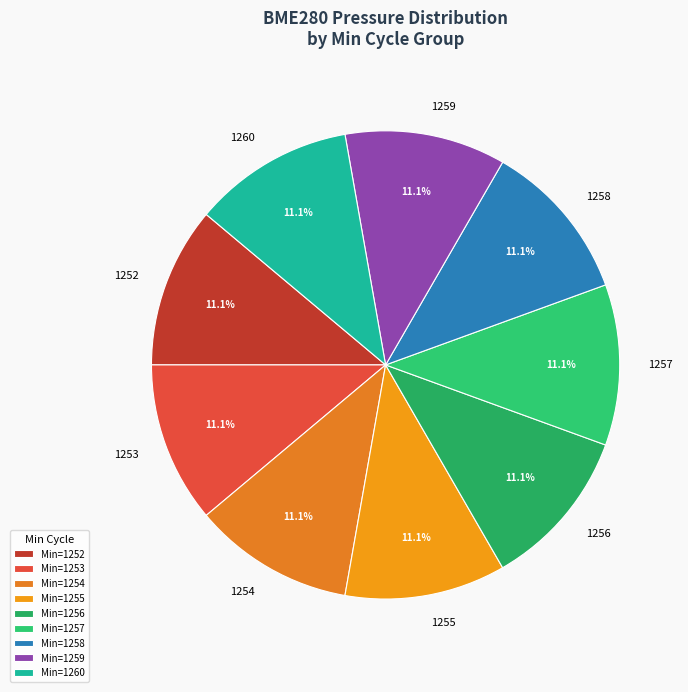

What percentage is the Min=1253 slice, to the nearest percent?

11%